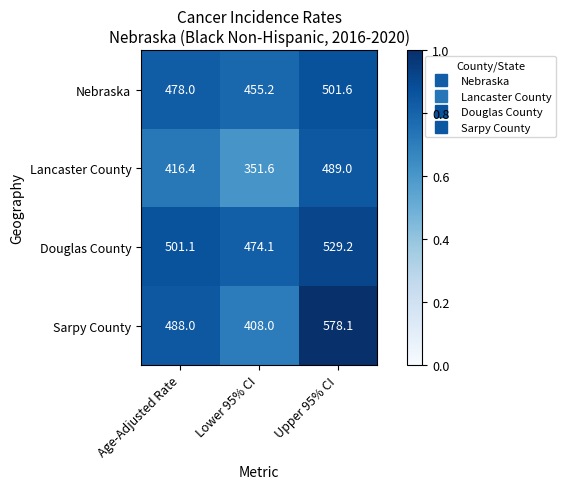

What is the spread (max minus min) of values at Age-Adjusted Rate?

84.7